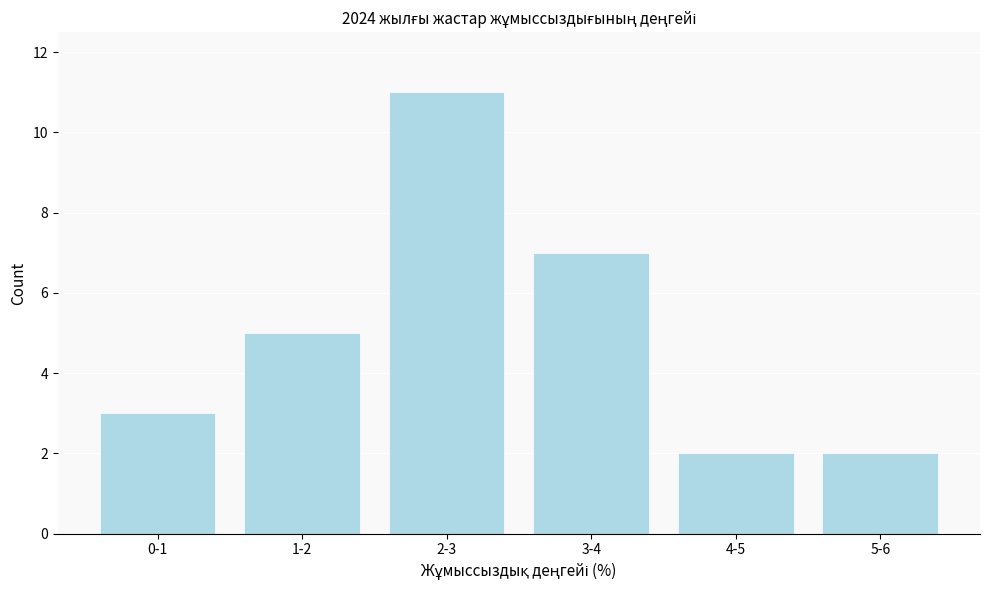

Reading left to right, extract all data points from this chart.

3	5	11	7	2	2